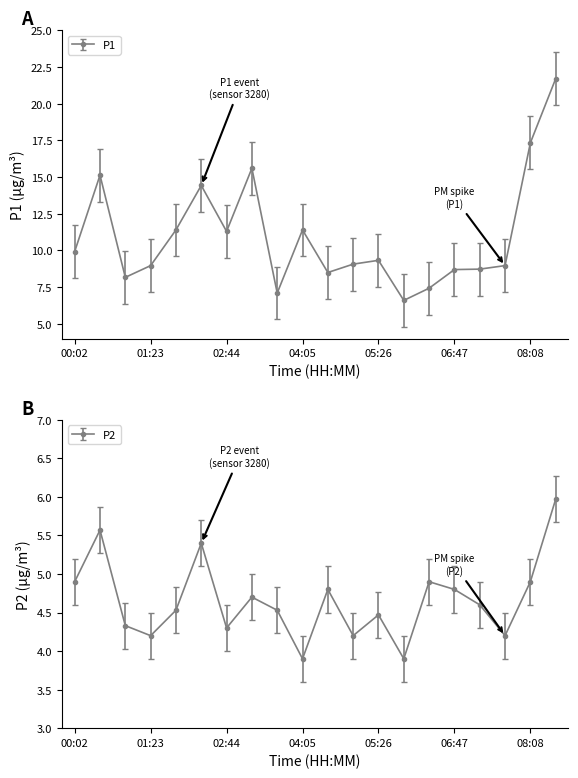

At which label does P2 first exceed 4?

00:02